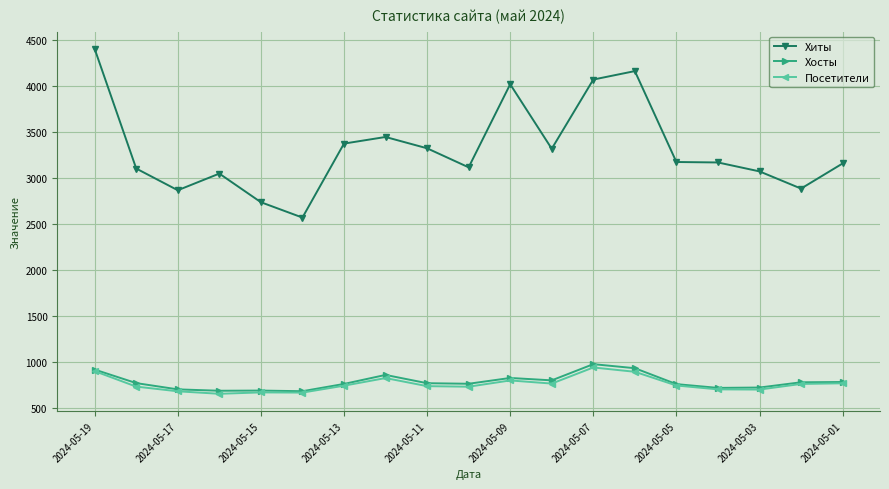

What is the highest value of the Посетители series?

936